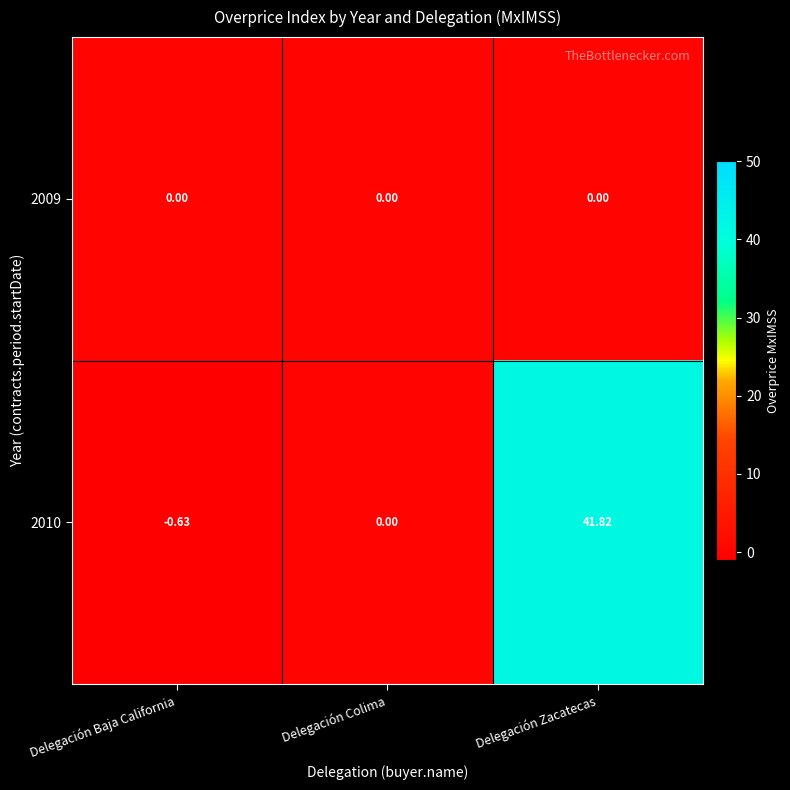

At which label is 2010 closest to 20?

Delegación Colima